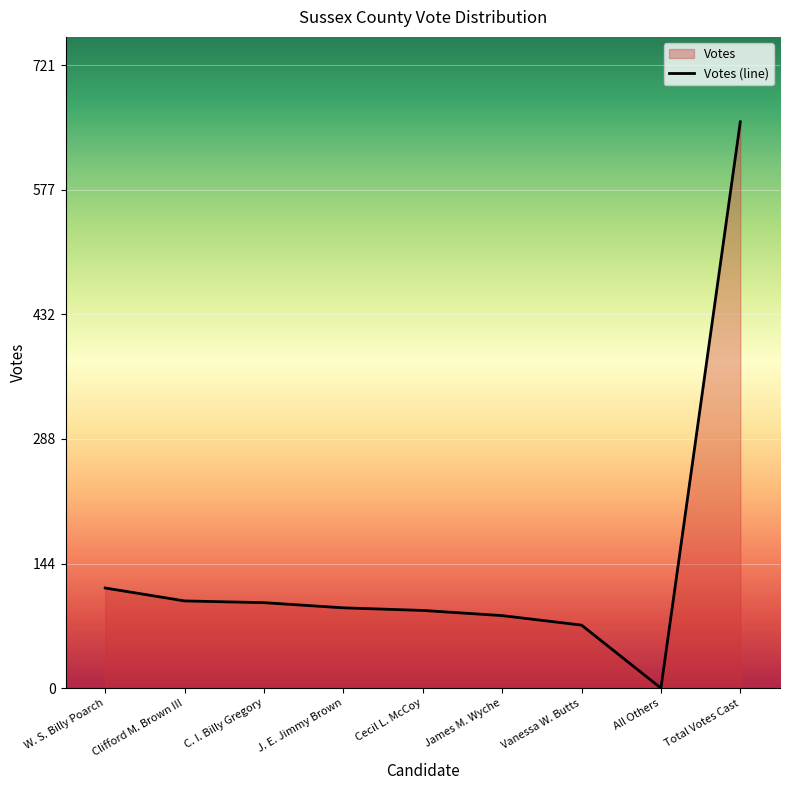

List the labels in order of value, largest first.

Total Votes Cast, W. S. Billy Poarch, Clifford M. Brown III, C. I. Billy Gregory, J. E. Jimmy Brown, Cecil L. McCoy, James M. Wyche, Vanessa W. Butts, All Others